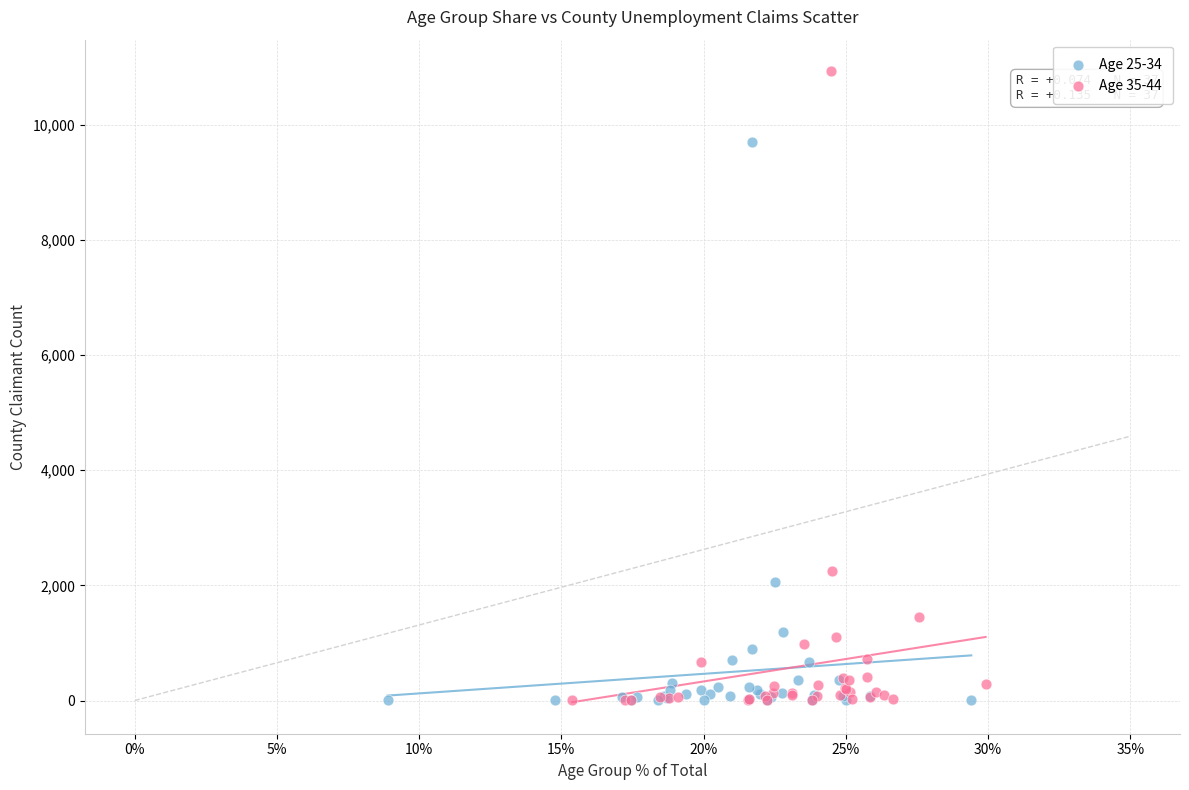

Which series has the widest spread of Y values?

Age 35-44